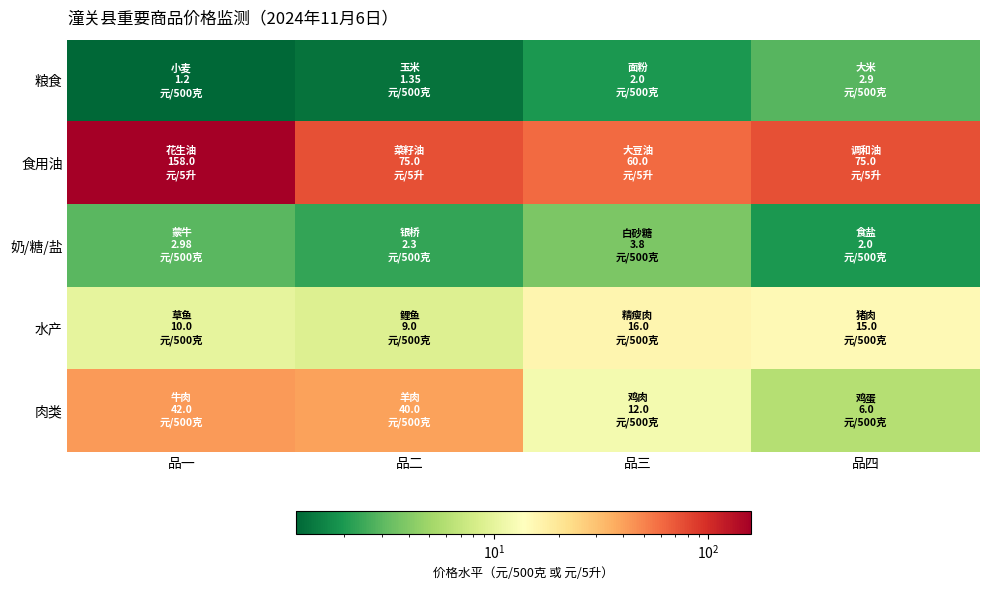

Count the number of categories in the chart.

4